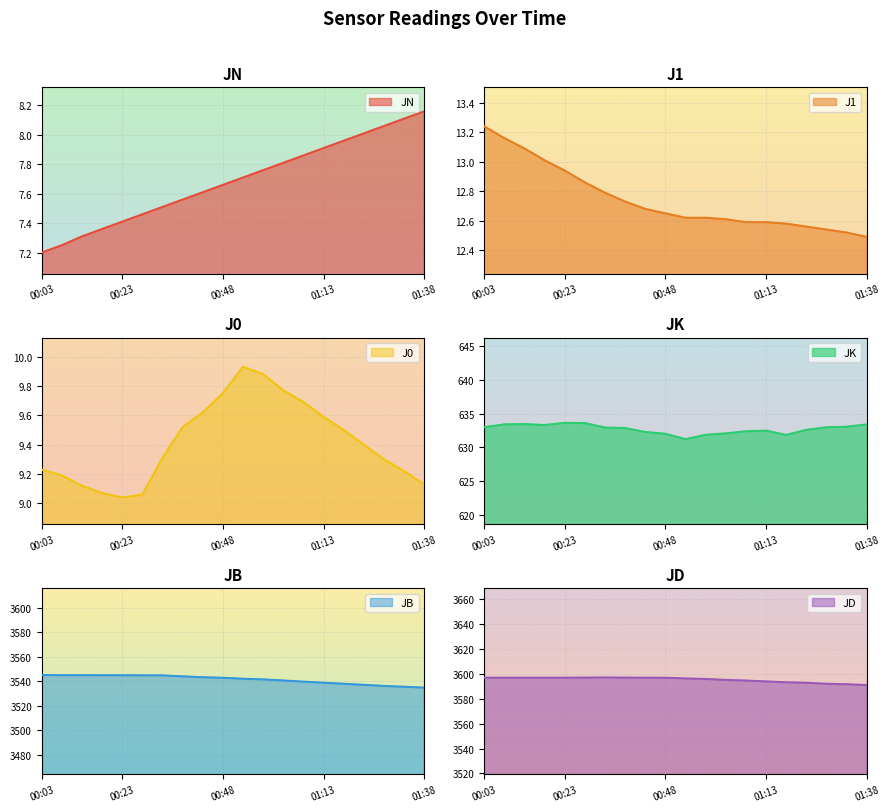

How many values in the JB series exceed 3542?

11